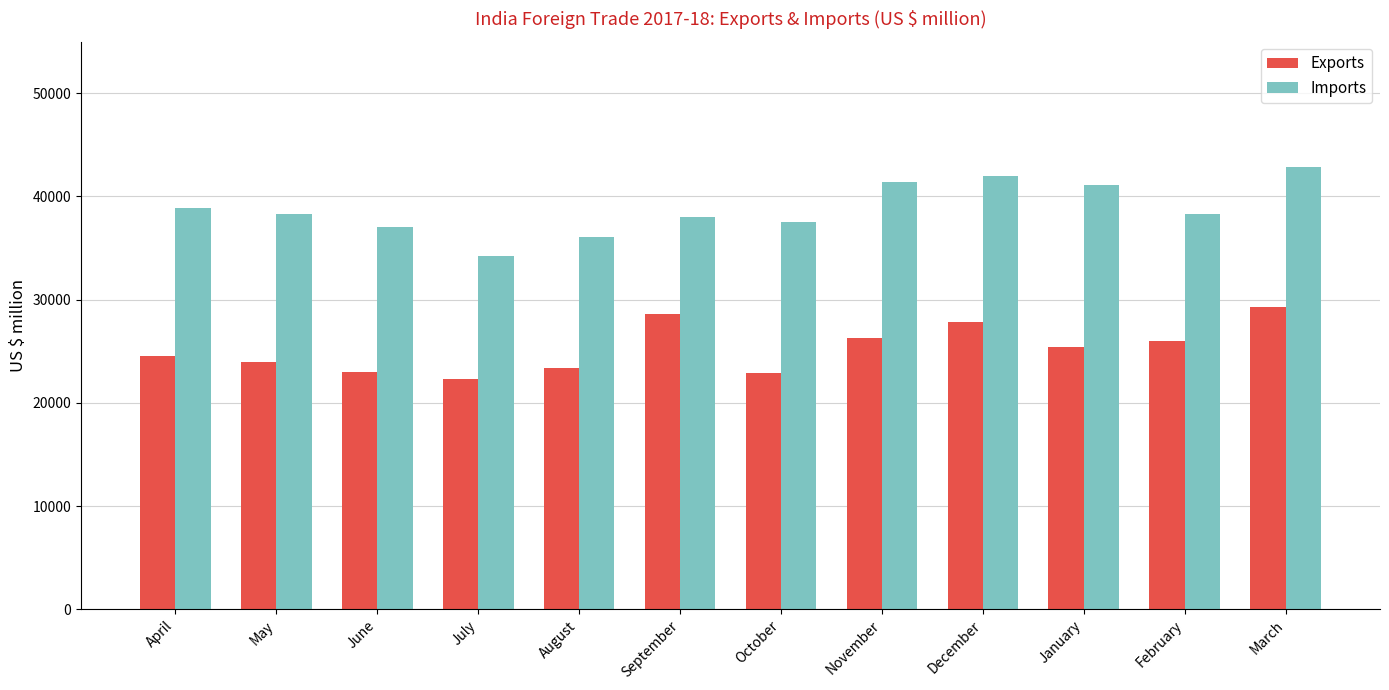

Is it true that Imports equals 10007.7 at October?

False